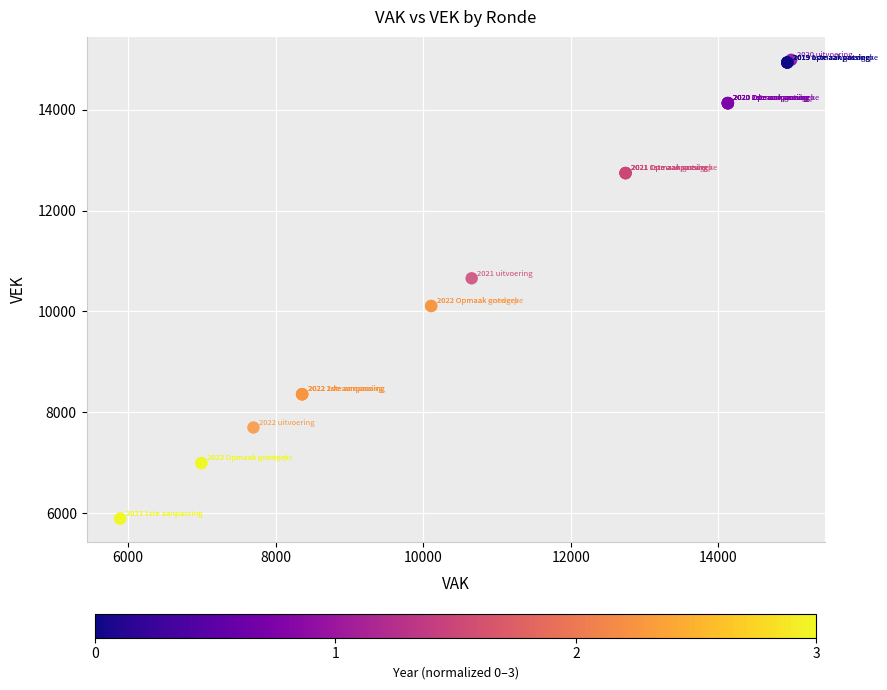

What Y value in the scatter plot is closest to 10441?

10658